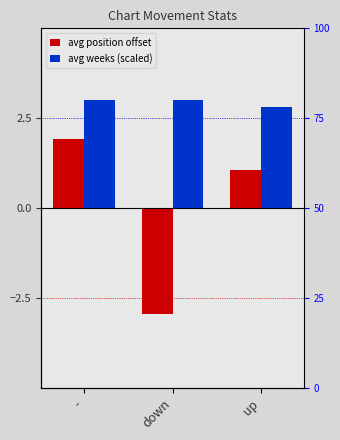

Which category has the lowest value in the avg position offset series?

down